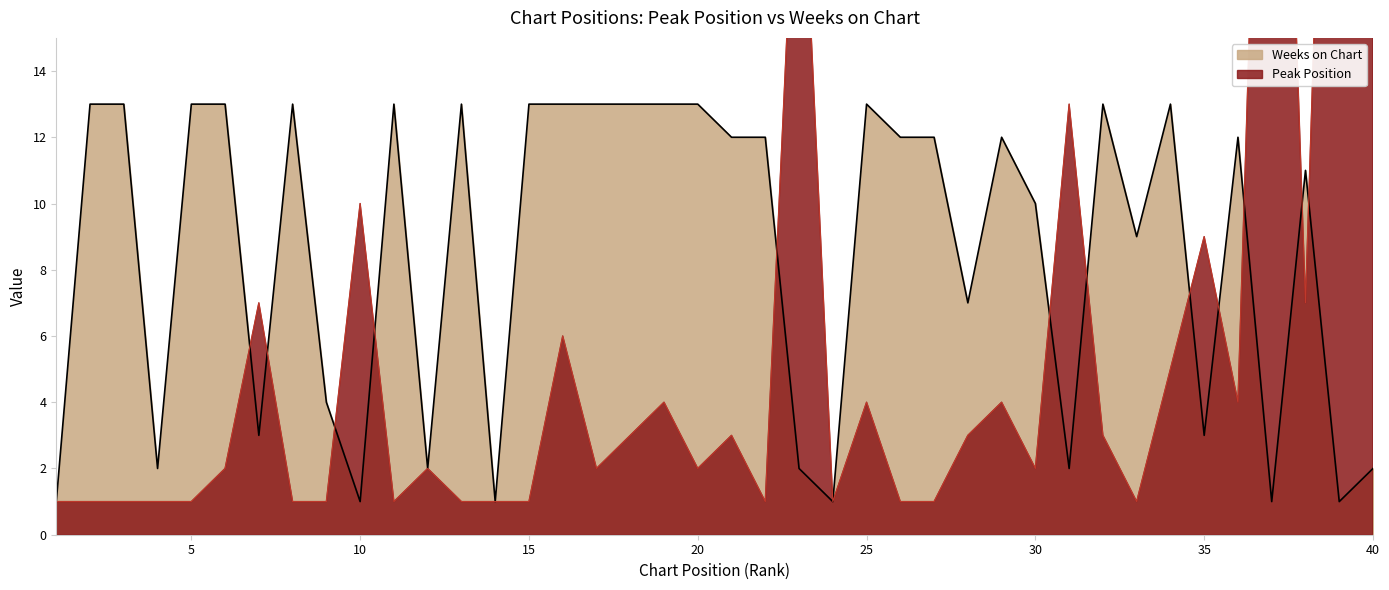

True or false: Peak Position and Weeks on Chart cross at least once.

True